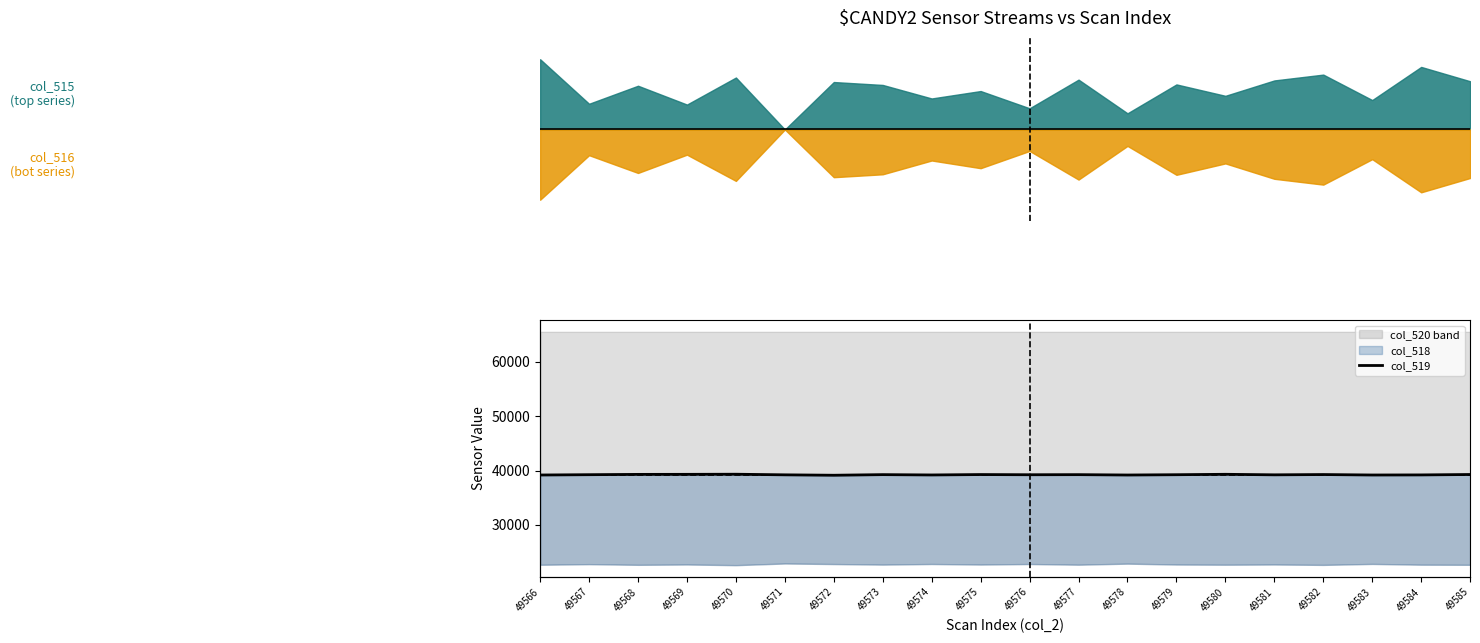

What is the sum of all values?

784836